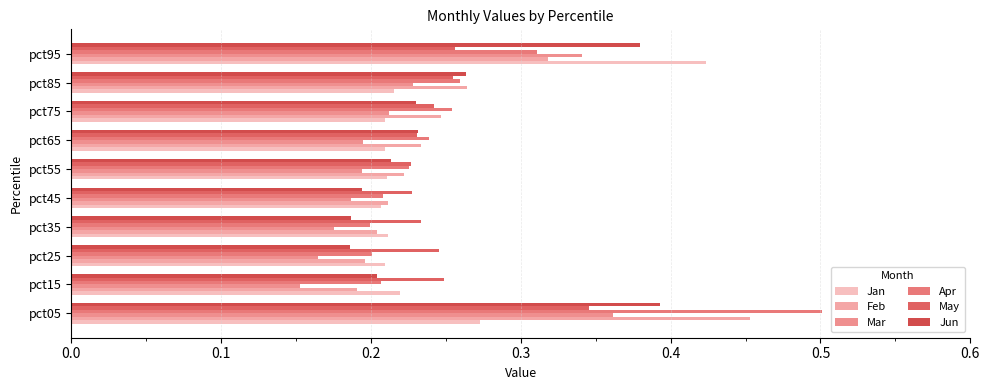

Which series has the largest range (max minus min)?

Apr